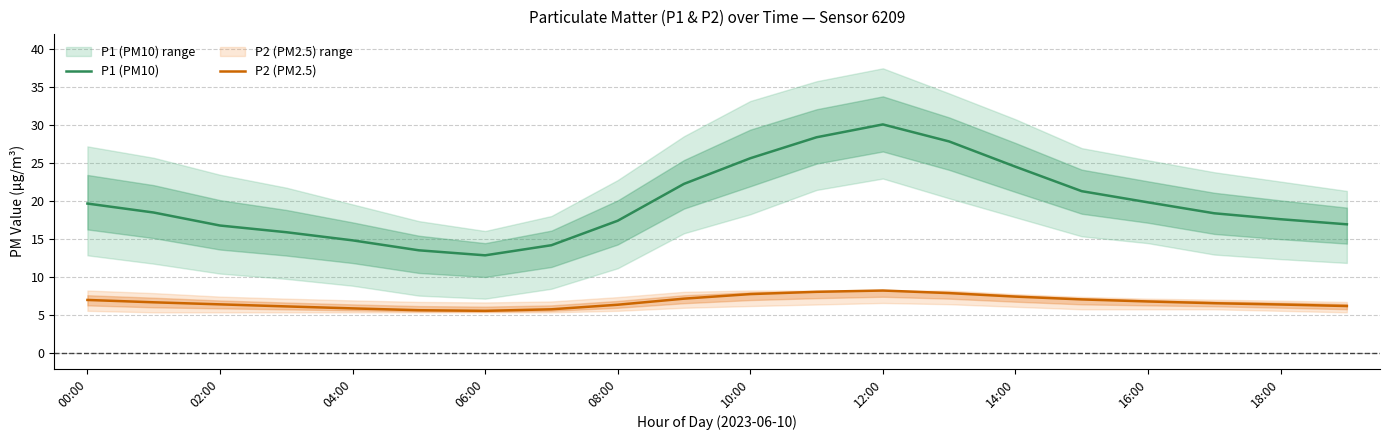

True or false: P2 (PM2.5) and P1 (PM10) intersect in this chart.

False